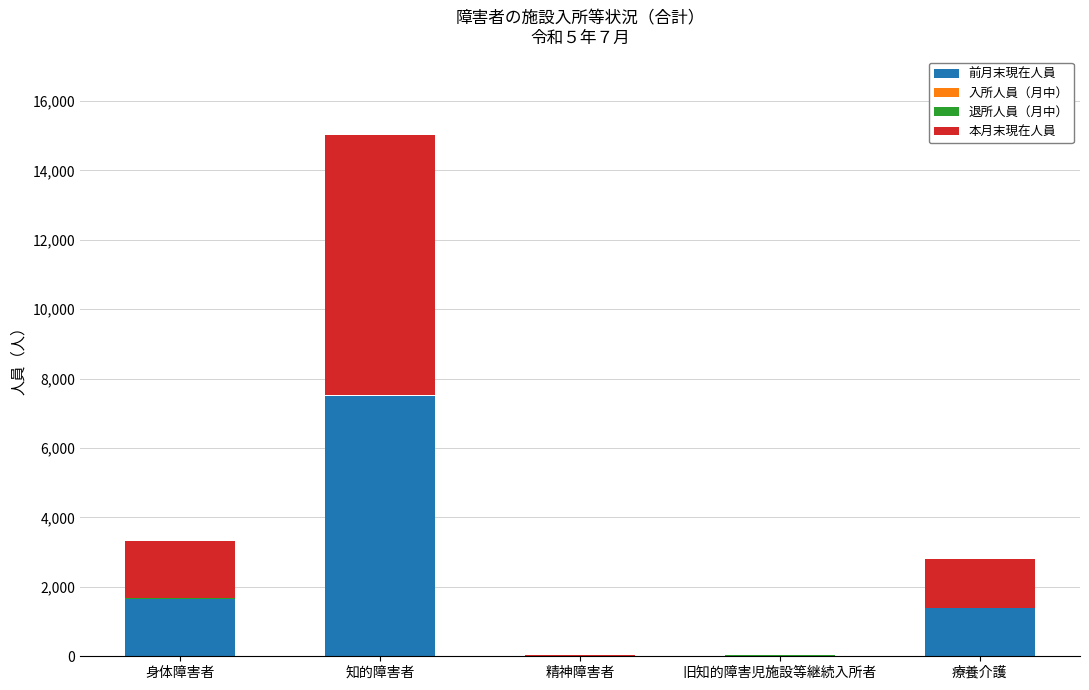

What is the maximum value for 前月末現在人員?

7492